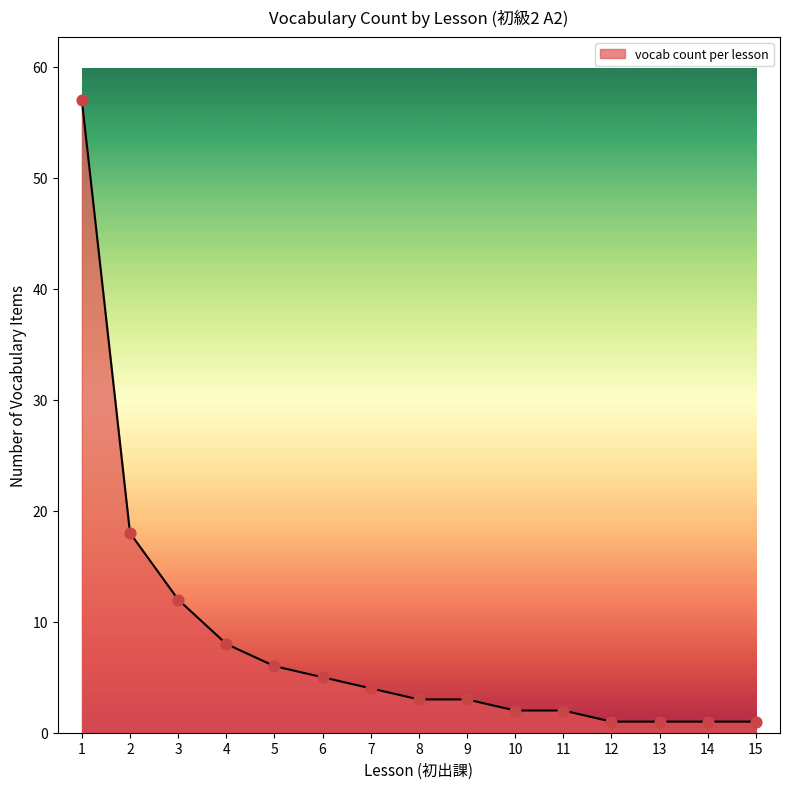

What is the change in value from 1 to 9?

-54